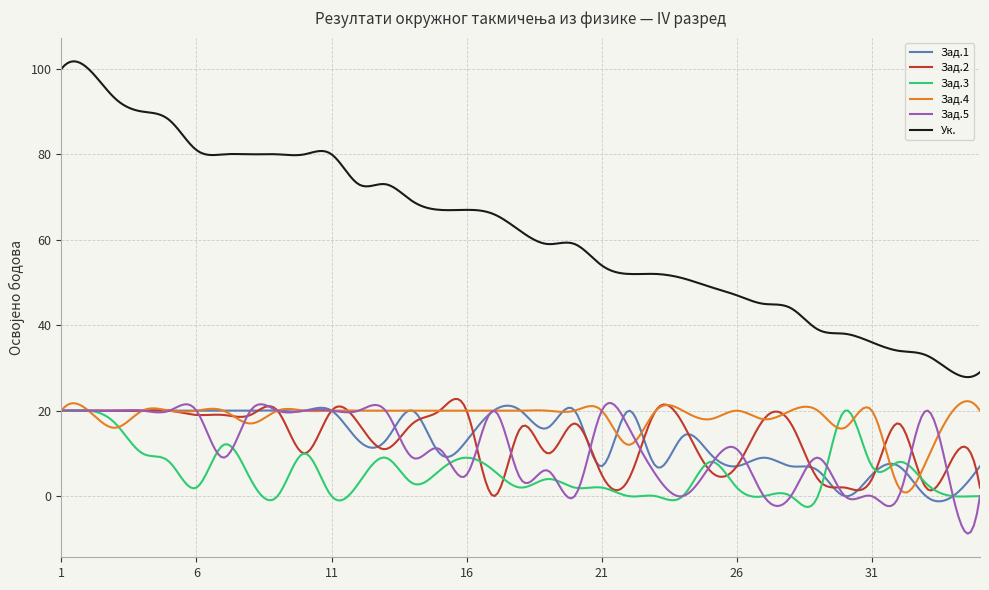

What is the greatest value displayed?

101.8